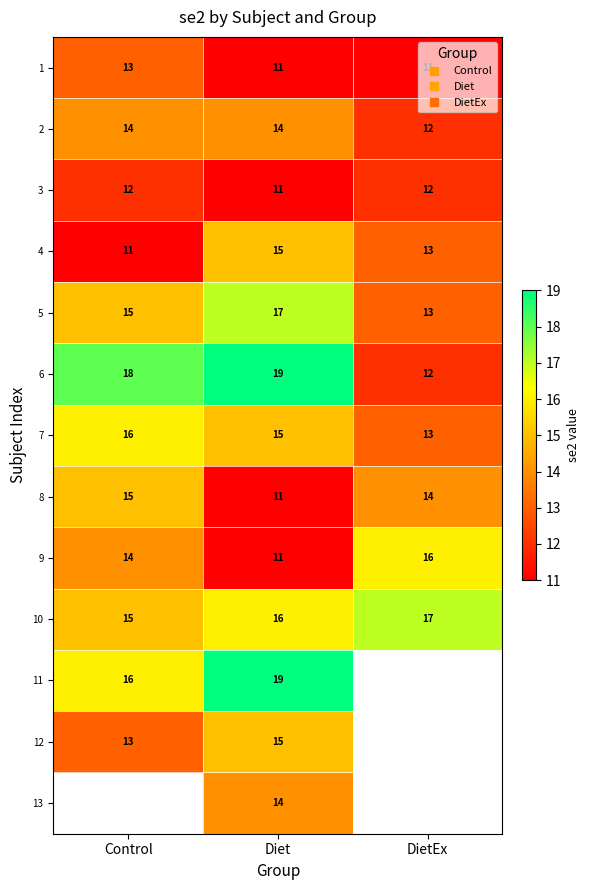

At how many categories does at least one series exceed 13?

3